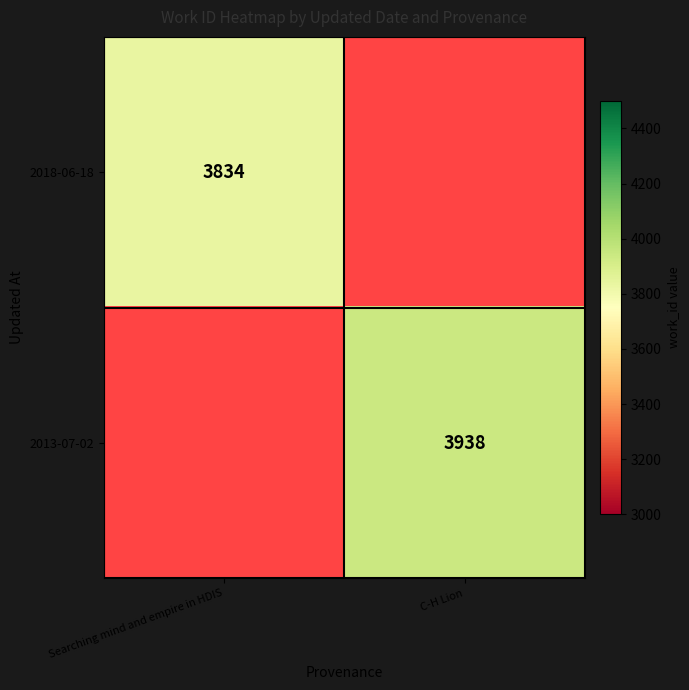

Is it true that 2018-06-18 equals 5634 at Searching mind and empire in HDIS?

False